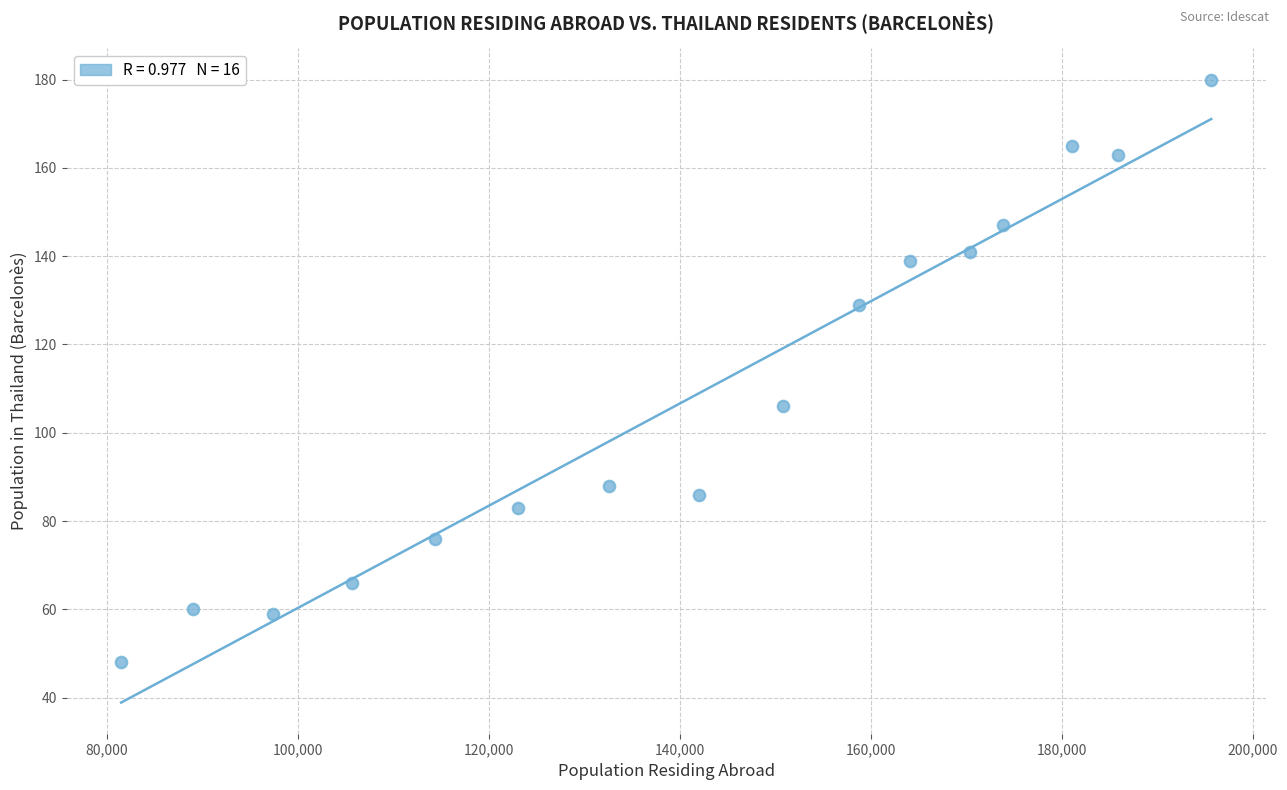

What Y value in the scatter plot is closest to 114?

106